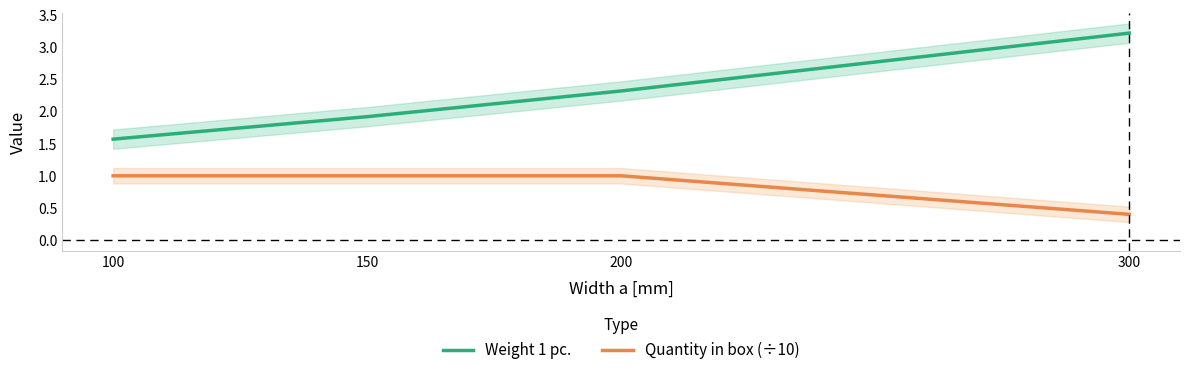

What is the total value across all series at 200?

3.3